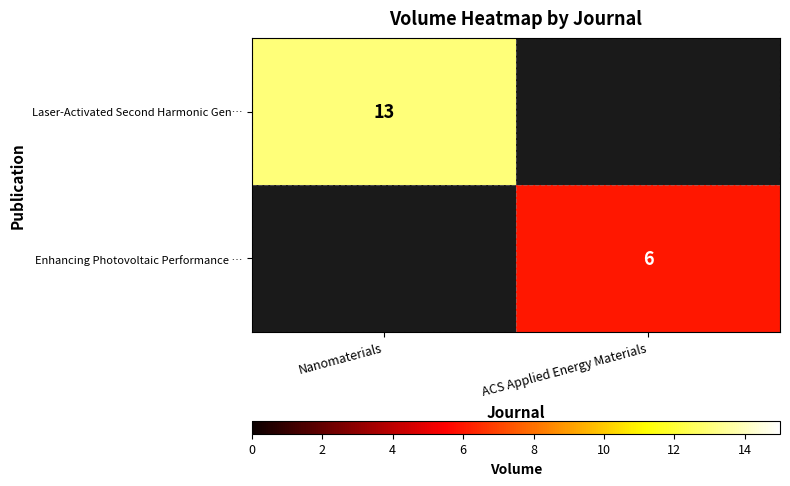

Is it true that Enhancing Photovoltaic Performance … equals 10 at ACS Applied Energy Materials?

False